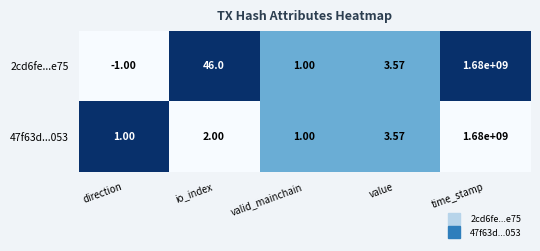

At which label does 2cd6fe...e75 first exceed 3?

io_index